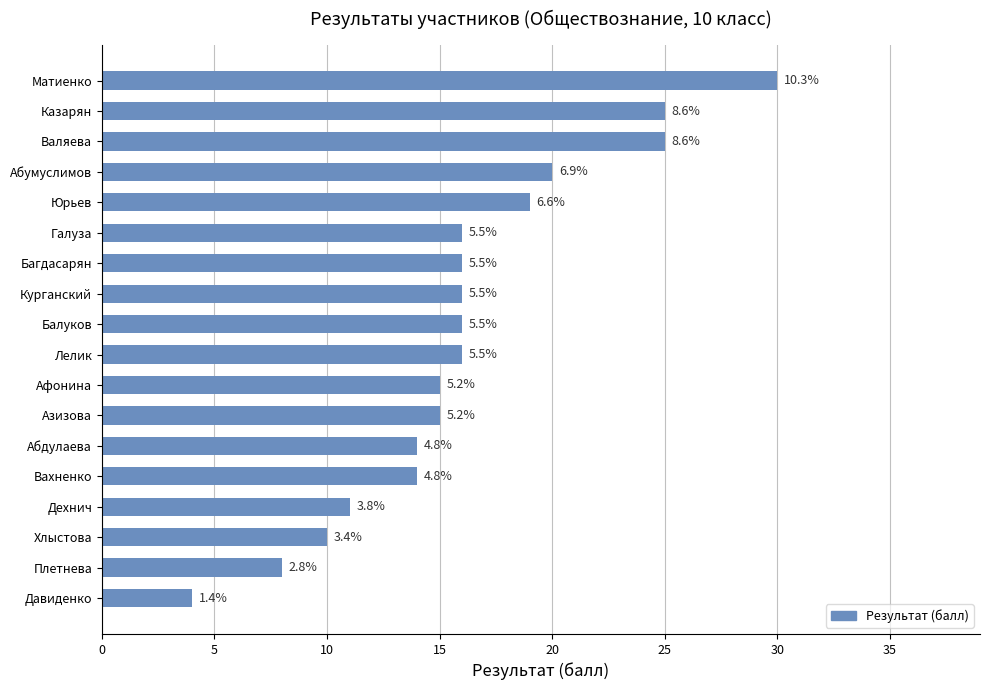

Are the bars grouped side by side (vs. stacked)?

No